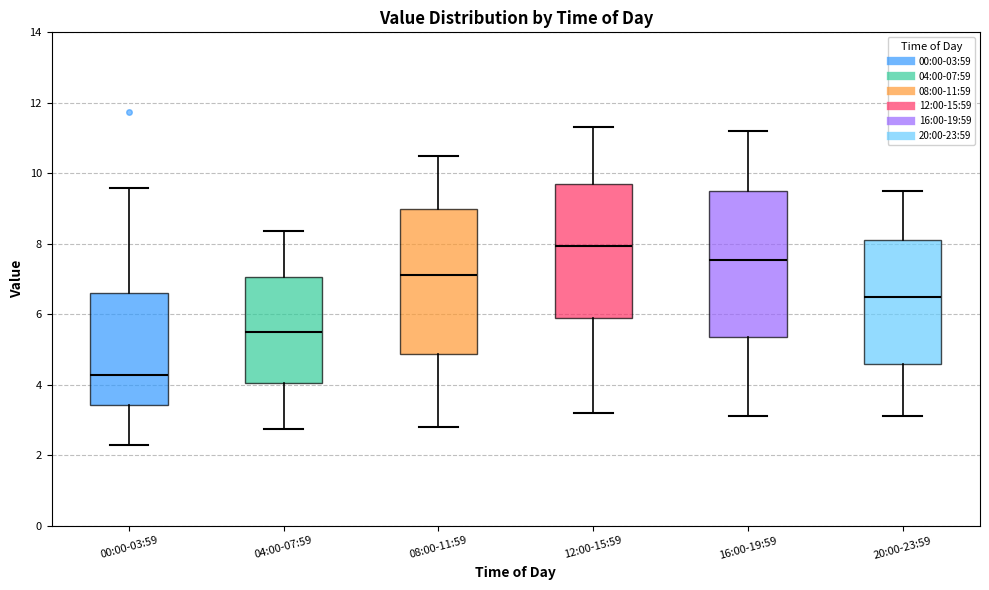

Which box has the highest median line?

12:00-15:59